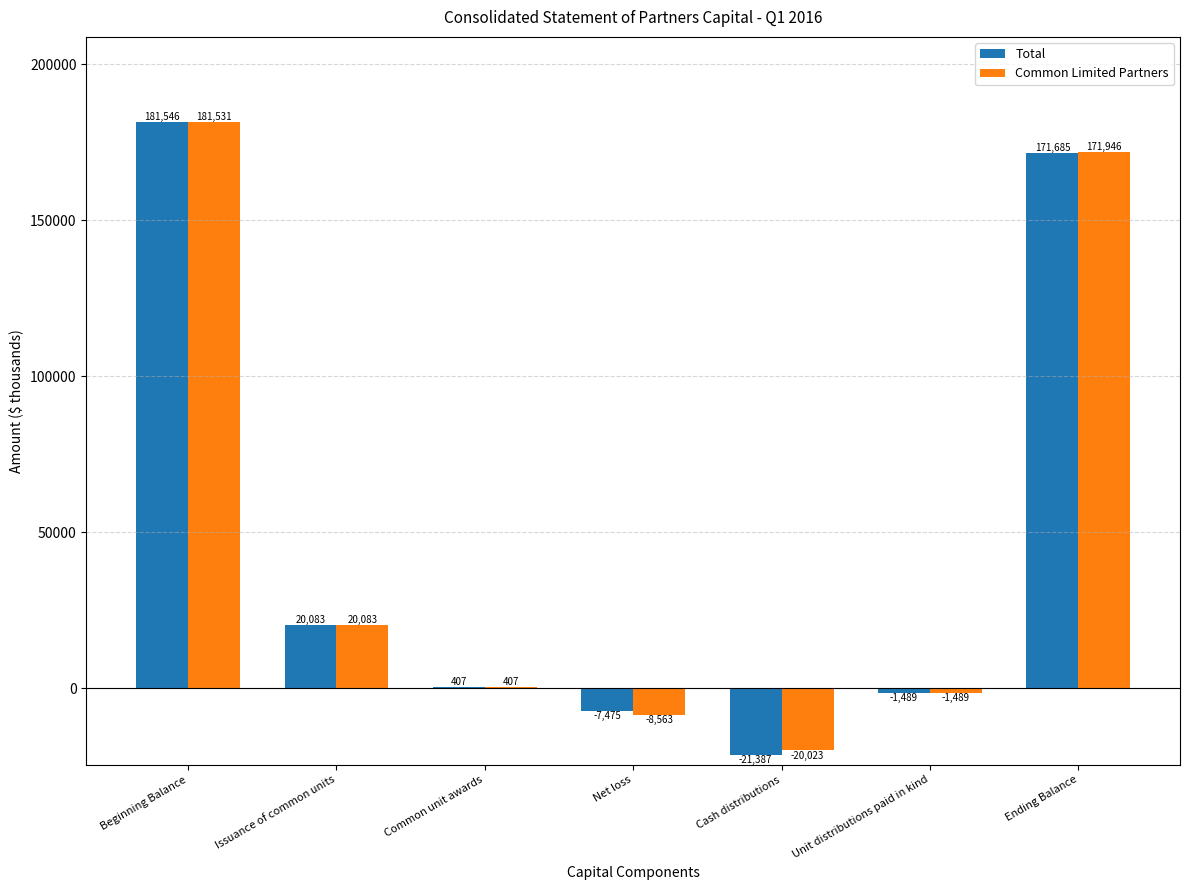

Which series changed the most between Common unit awards and Net loss?

Common Limited Partners